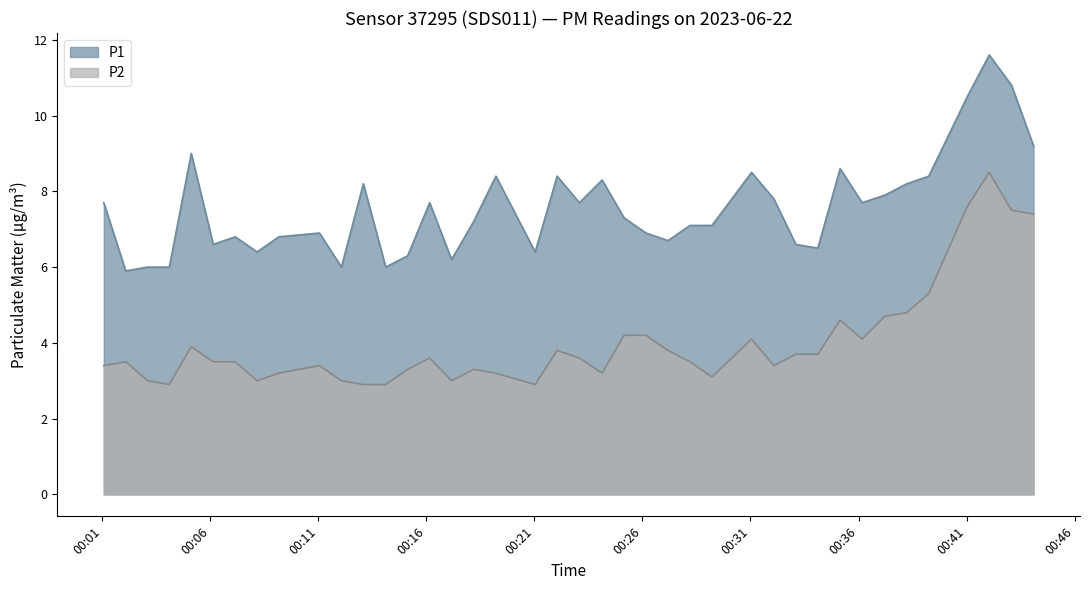

At which category does P1 reach its first local valley?

2023-06-22T00:02:05